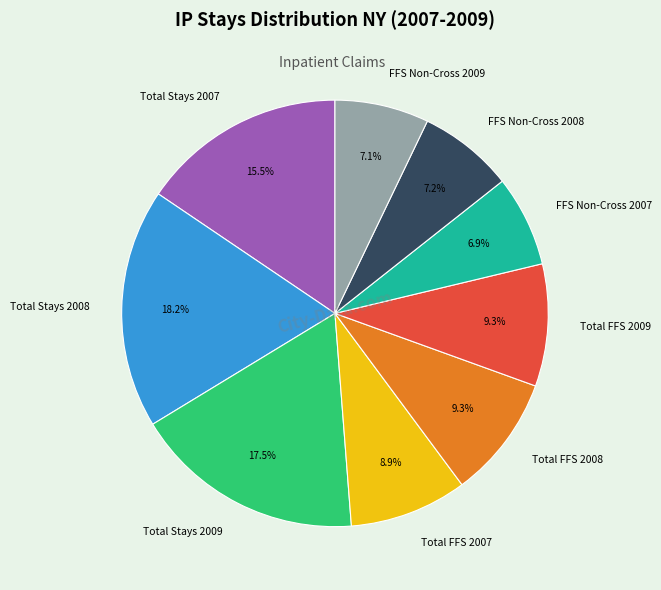

What is the largest slice in the pie chart?

Total Stays 2008